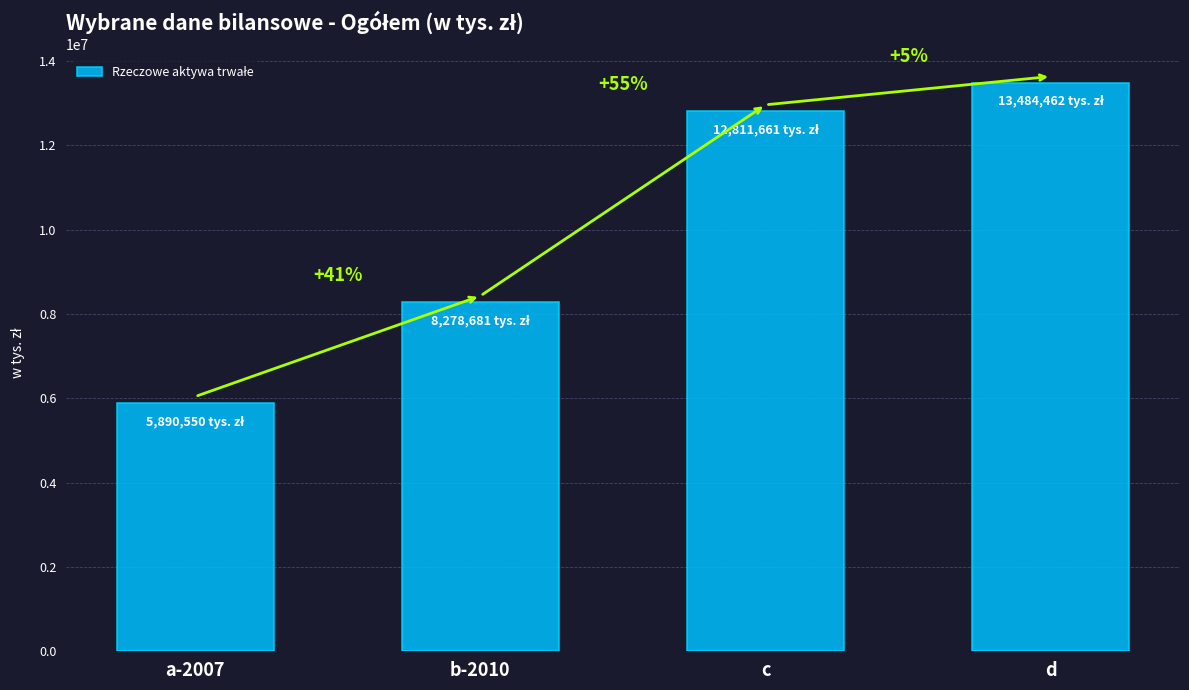

Are the bars horizontal?

No